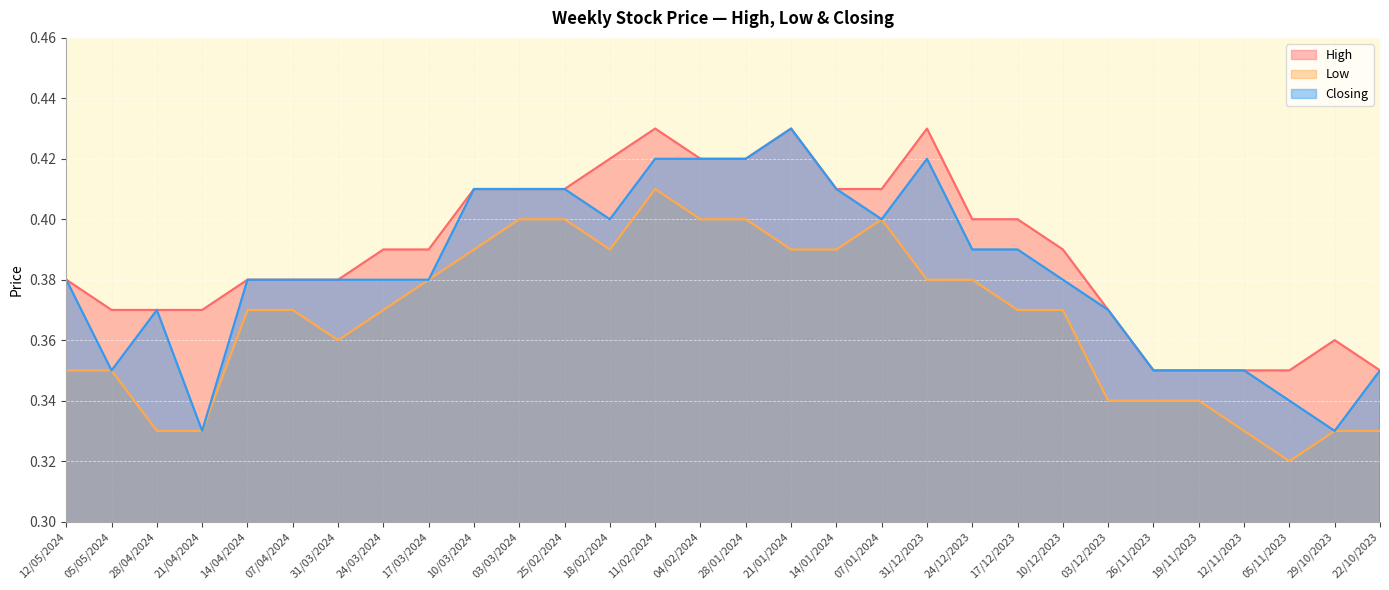

Which series has the largest total across all categories?

High